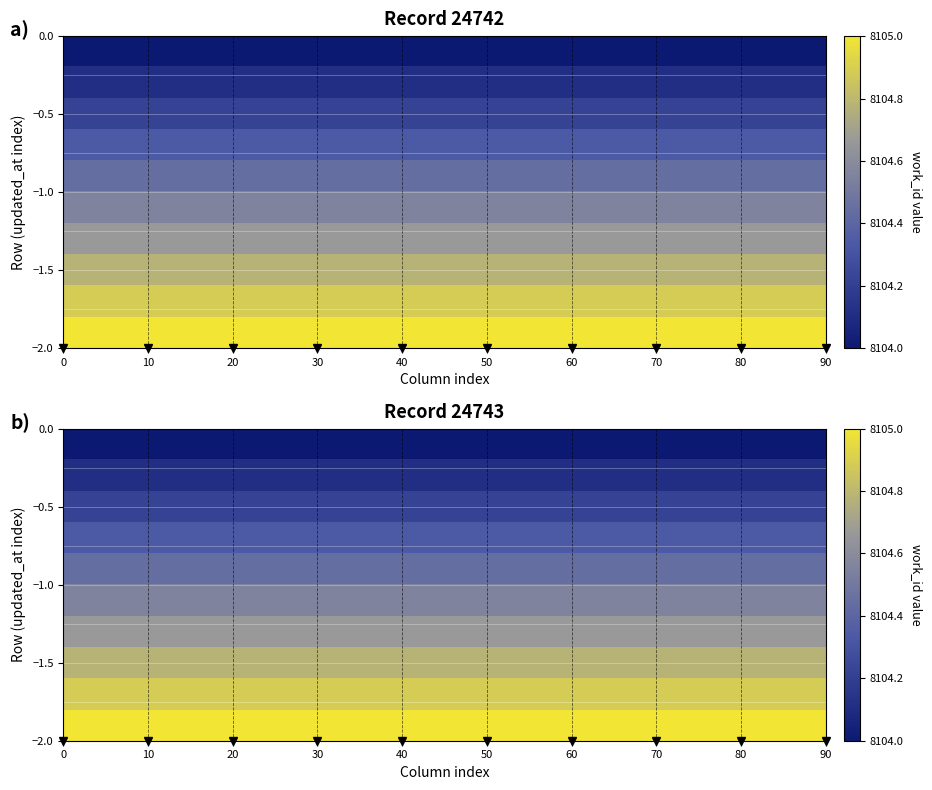

What is the difference between the highest and lowest values at 0?

1.0